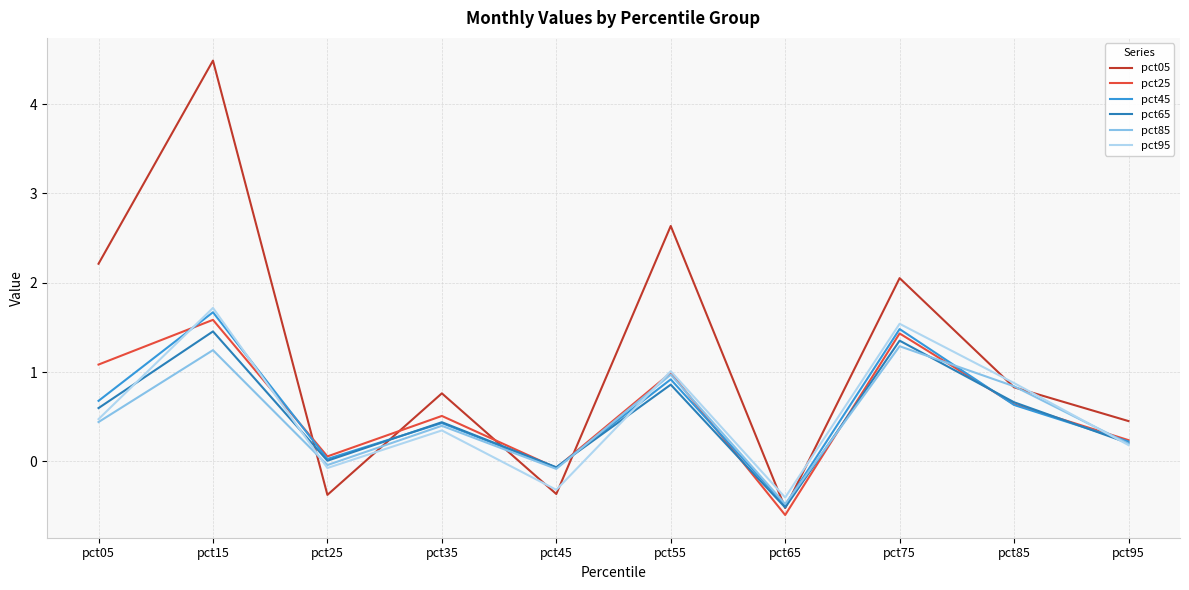

The value of pct85 at pct75 is 1.8. True or false?

False